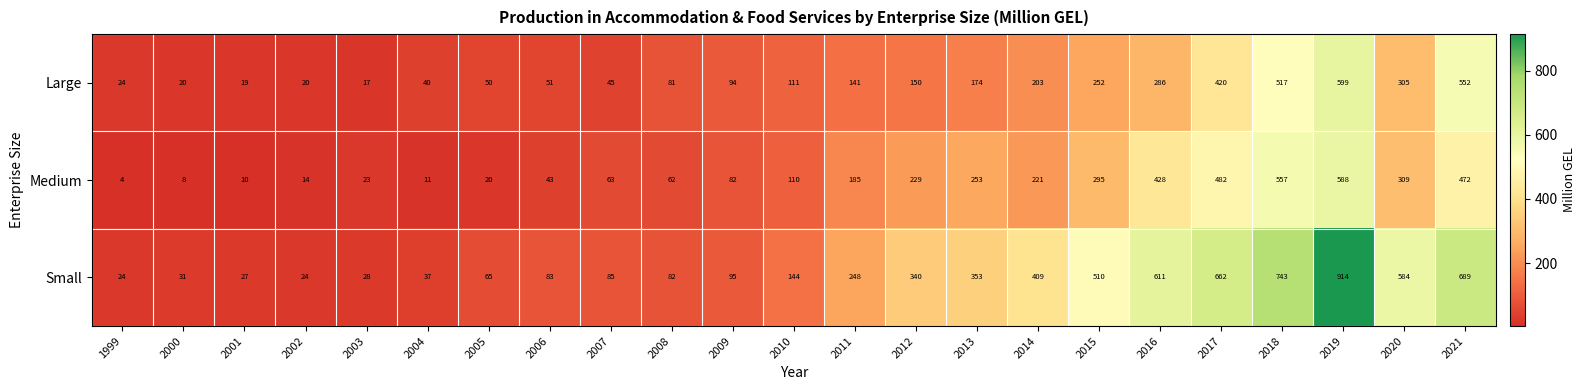

Which category has the lowest value in the Large series?

2003